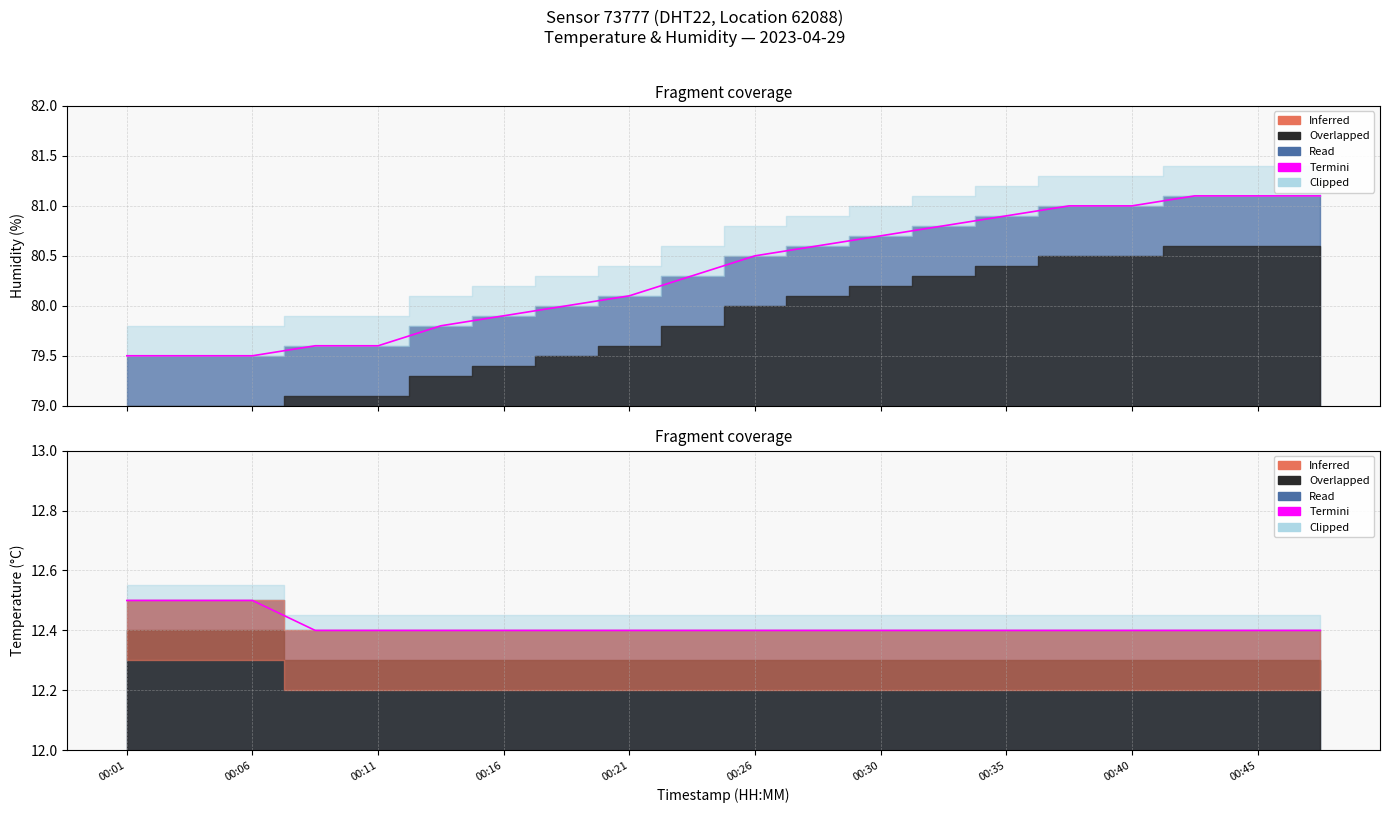

Which label corresponds to the smallest value in the chart?

00:16